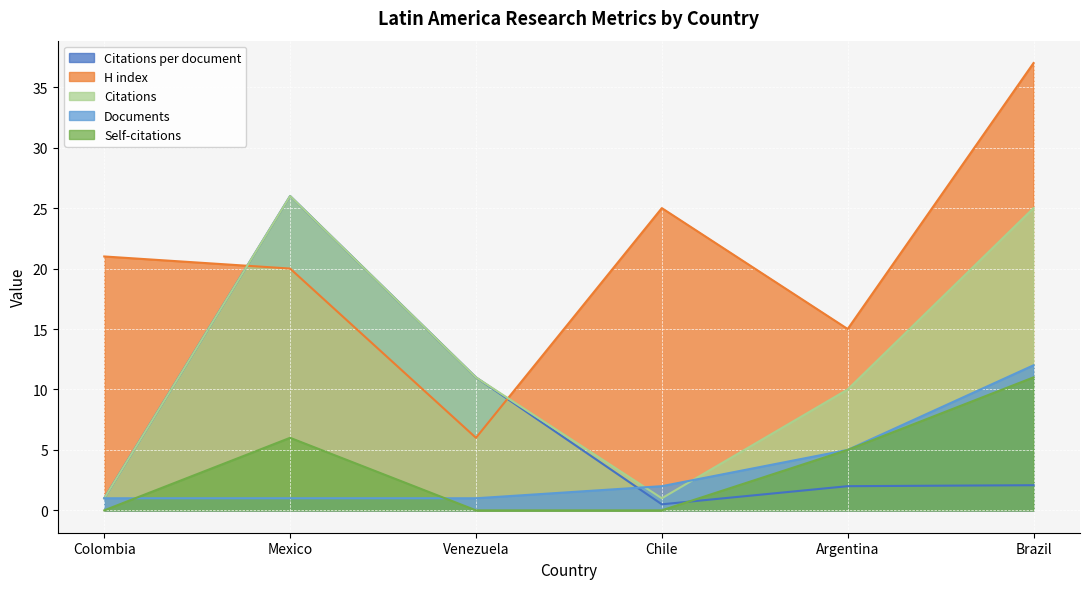

True or false: Self-citations has a value of 11.0 at Brazil.

True